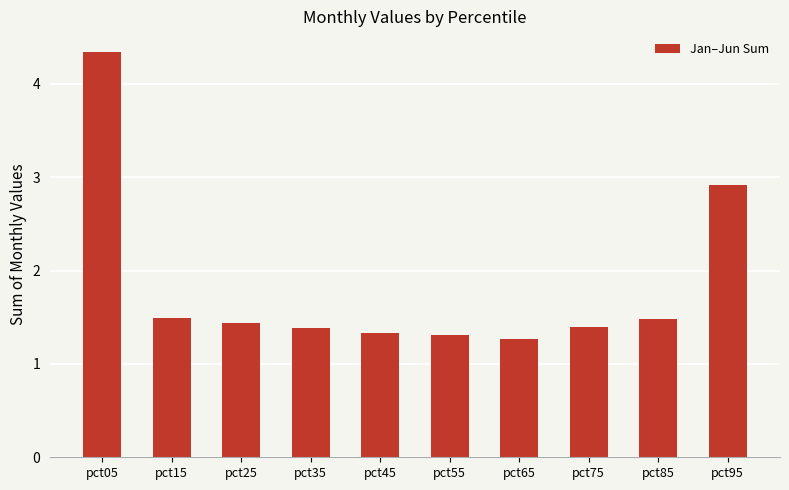

Which category has the highest value across all series?

pct05